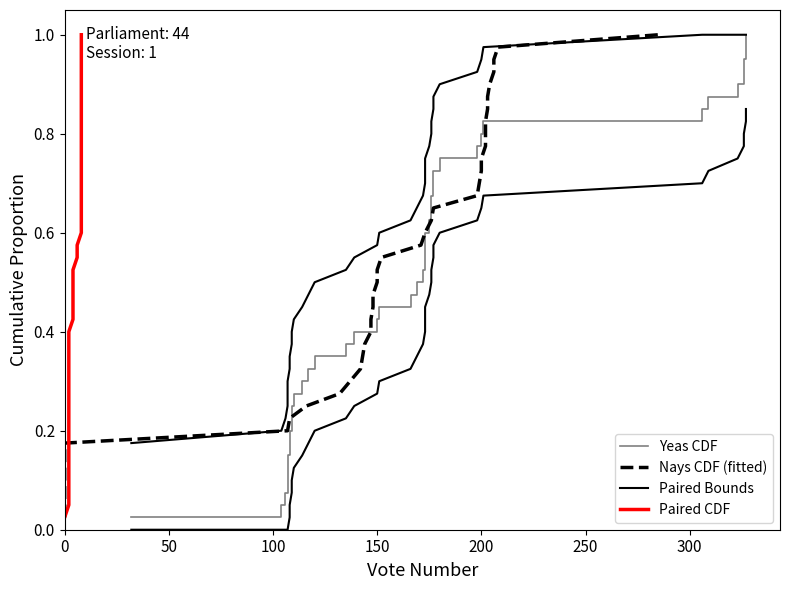

Does the chart have visible grid lines?

No